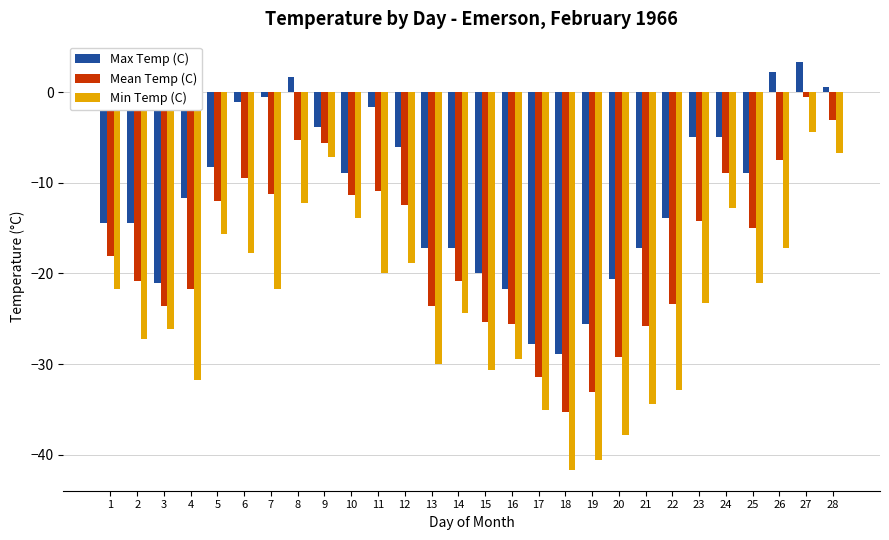

Are the bars grouped side by side (vs. stacked)?

Yes